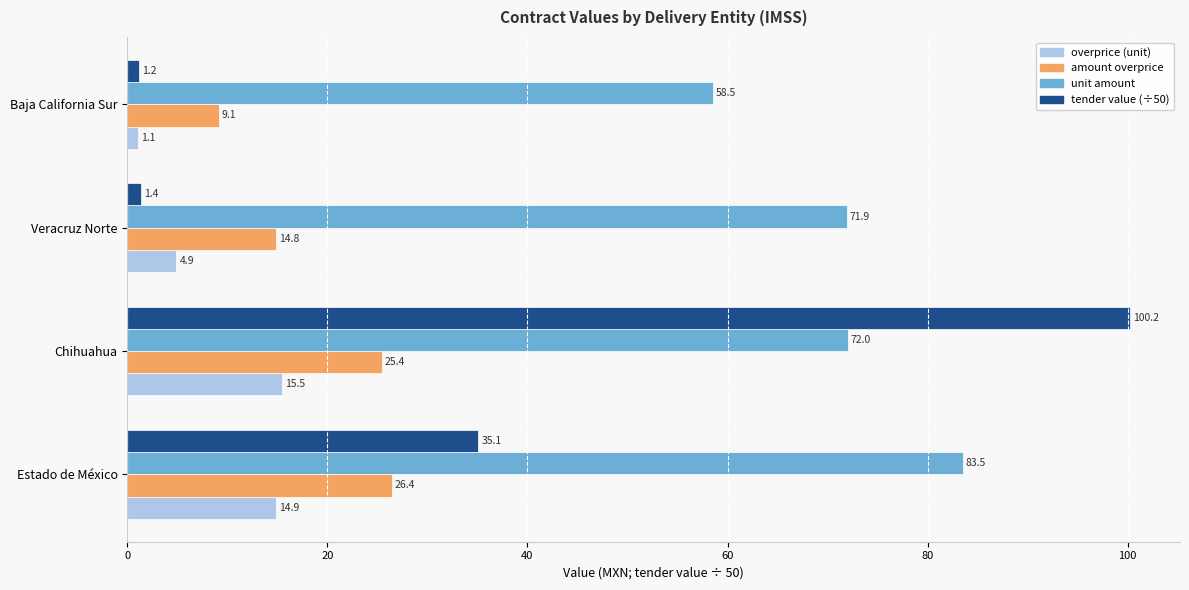

Rank the categories by amount overprice value from highest to lowest.

Estado de México, Chihuahua, Veracruz Norte, Baja California Sur